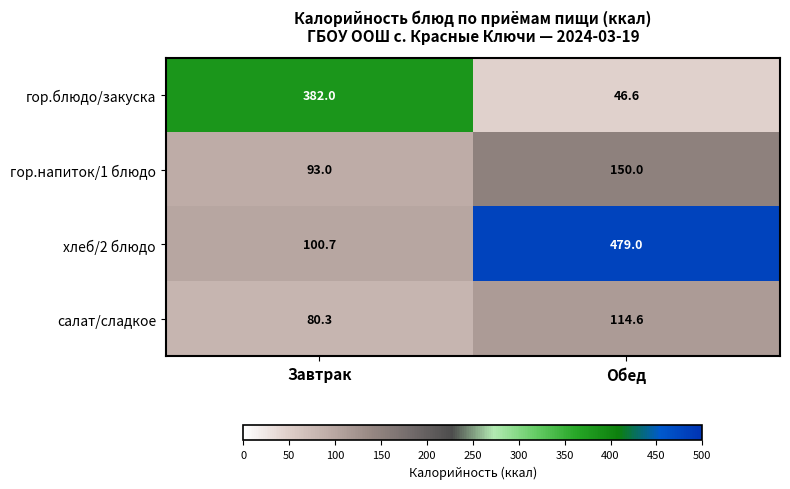

What is the smallest value displayed?

46.6